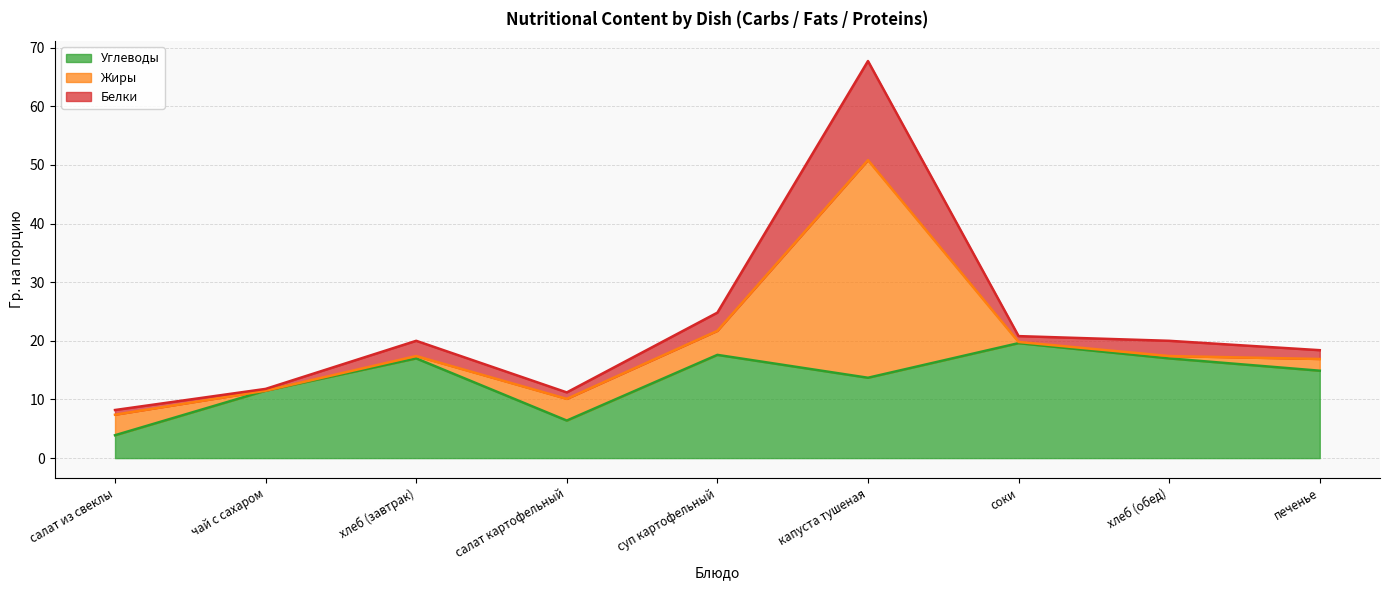

What is the sum of all Углеводы values?

121.6